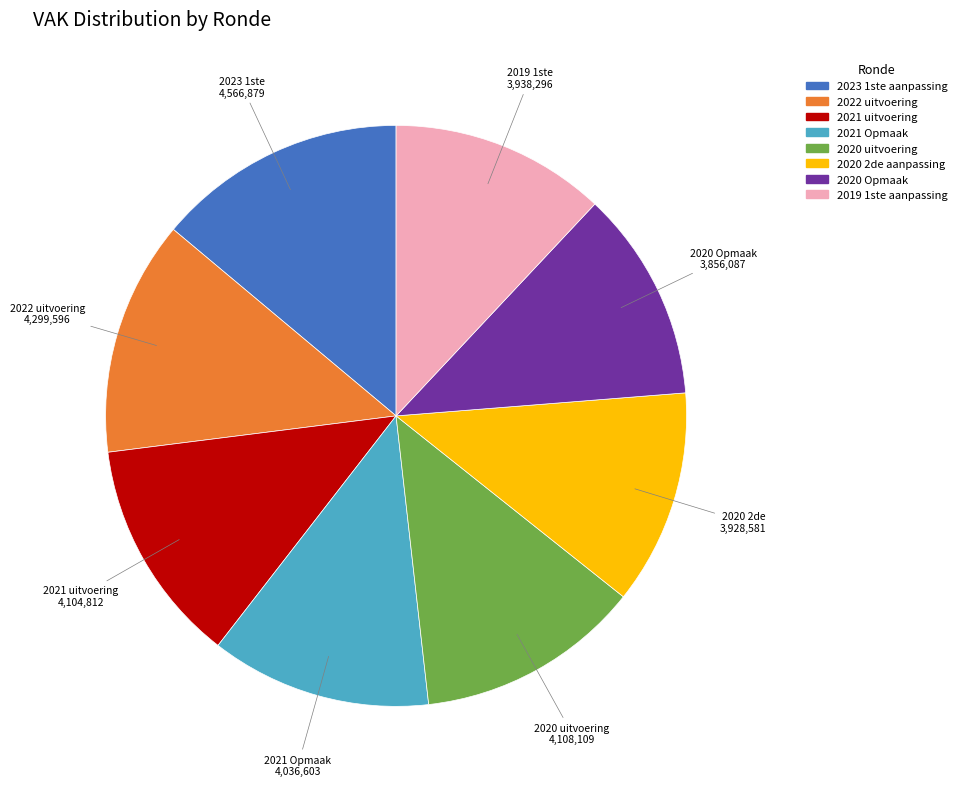

Count the number of slices in the pie.

8